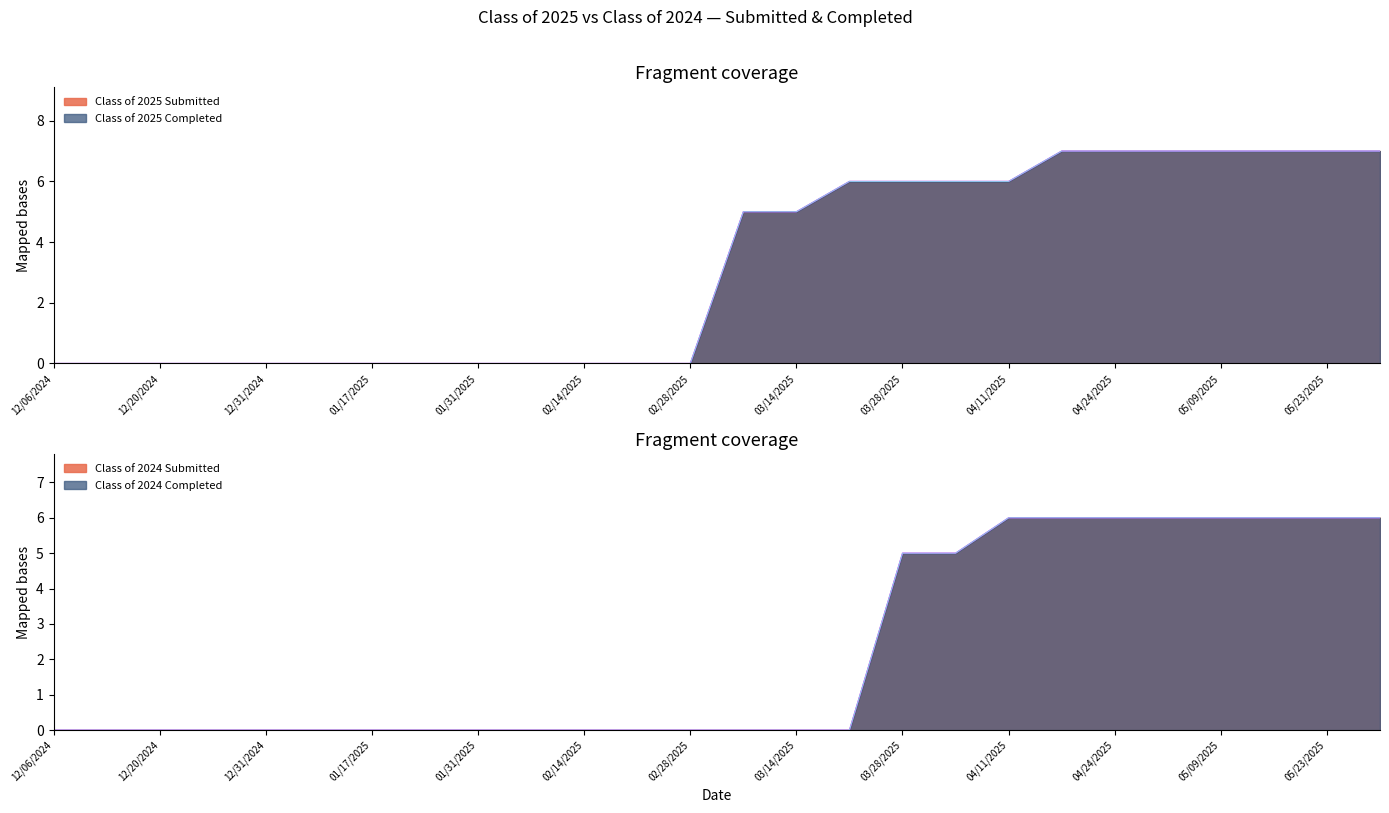

How many Class of 2024 Completed values are between 0 and 6?

26